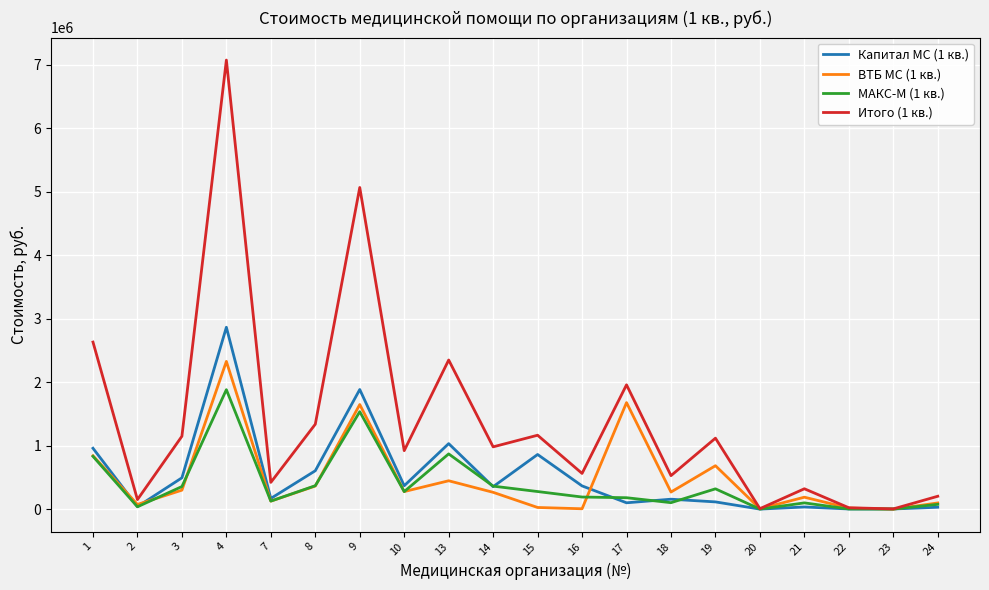

Does the chart display data point markers on the line(s)?

No